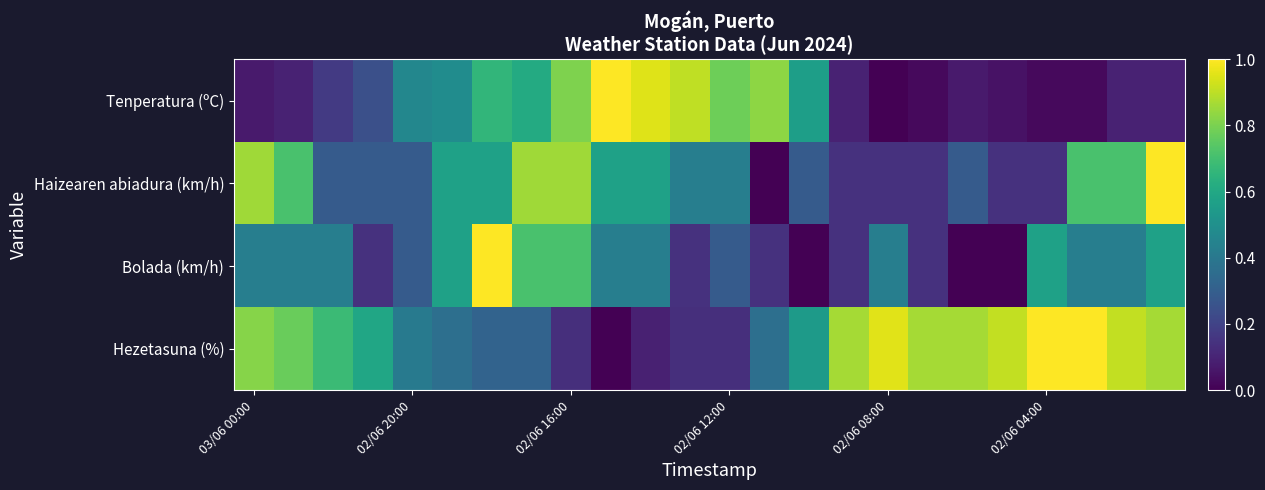

How many data points does each series have?

24